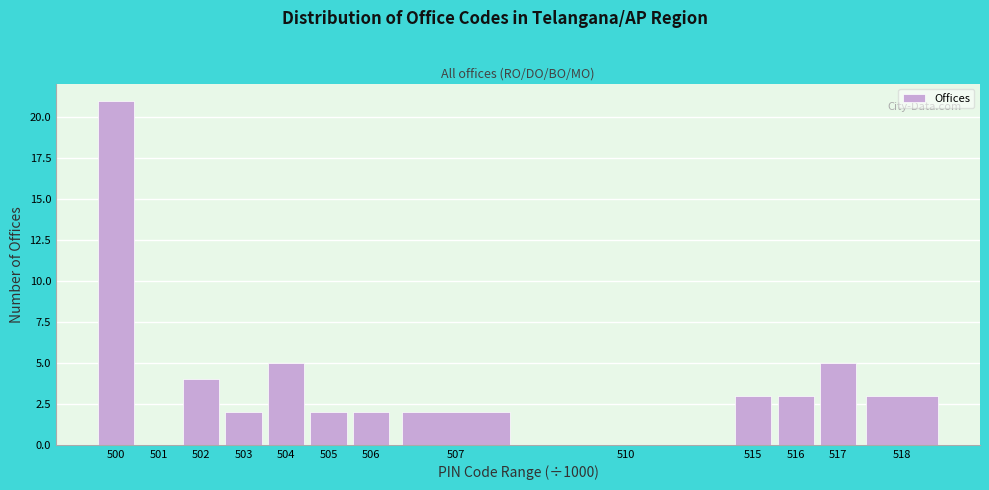

Reading left to right, what are all the values shown in this chart?

500=21	501=0	502=4	503=2	504=5	505=2	506=2	507=2	510=0	515=3	516=3	517=5	518=3